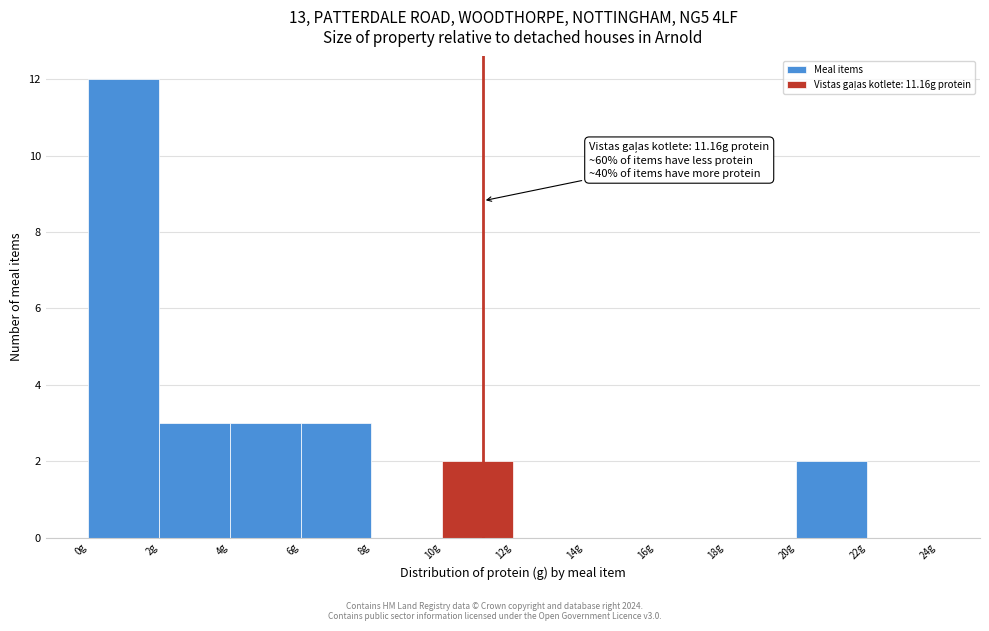

Which range on the x-axis has the tallest bar?

0 to 2